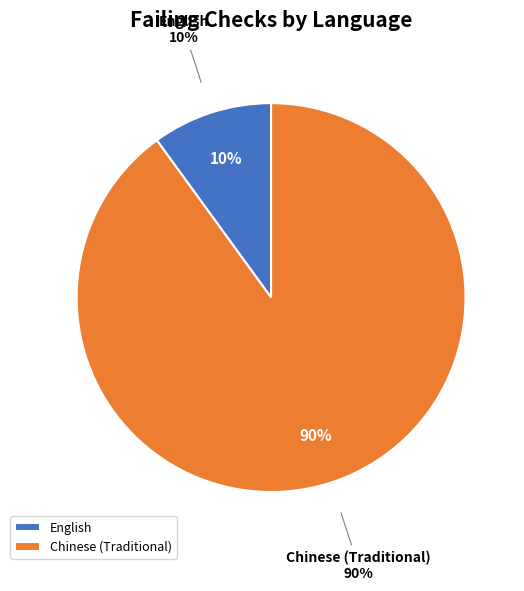

Count the number of slices in the pie.

2